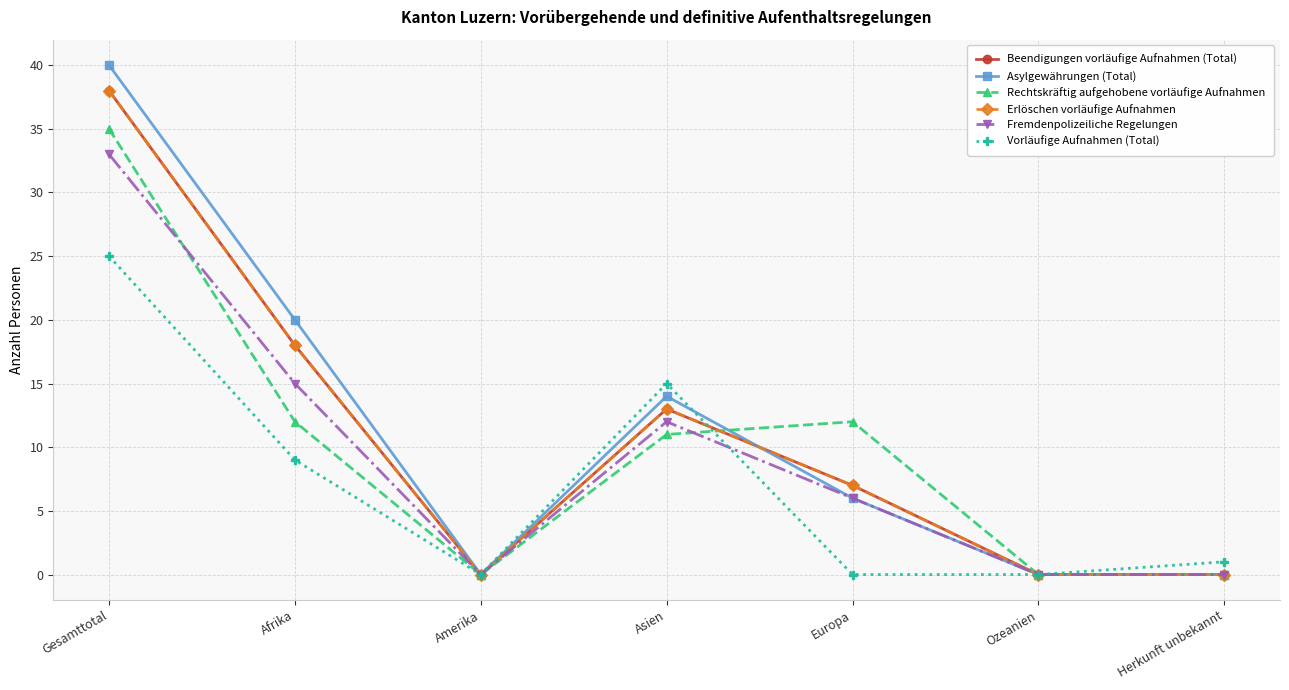

At which category is the sum across all series the highest?

Gesamttotal